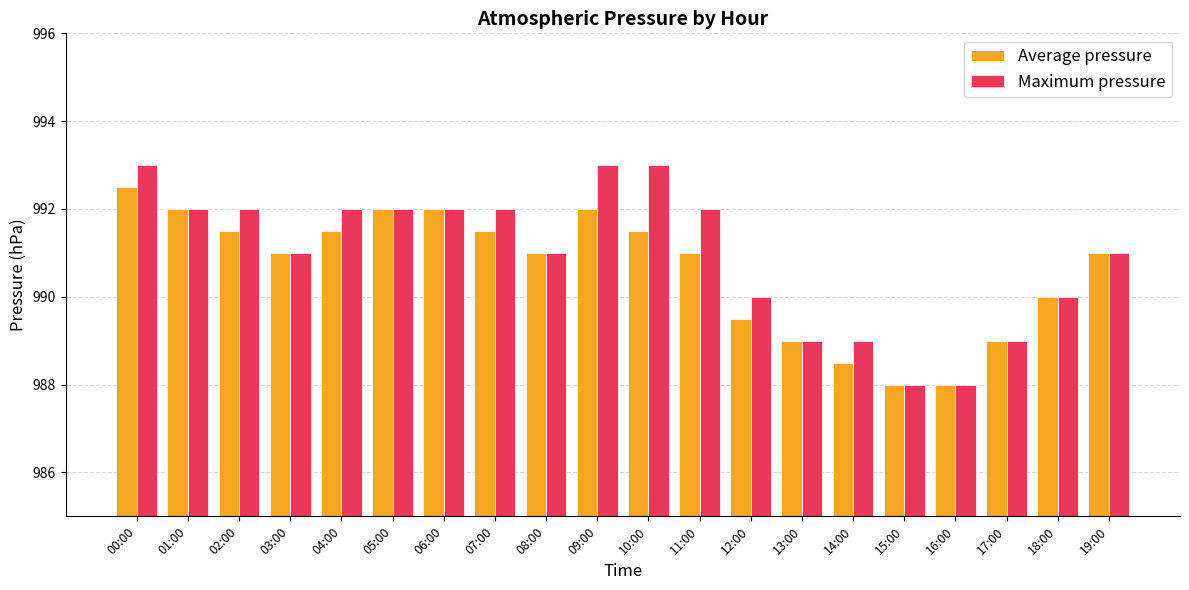

What is the maximum value for Maximum pressure?

993.0